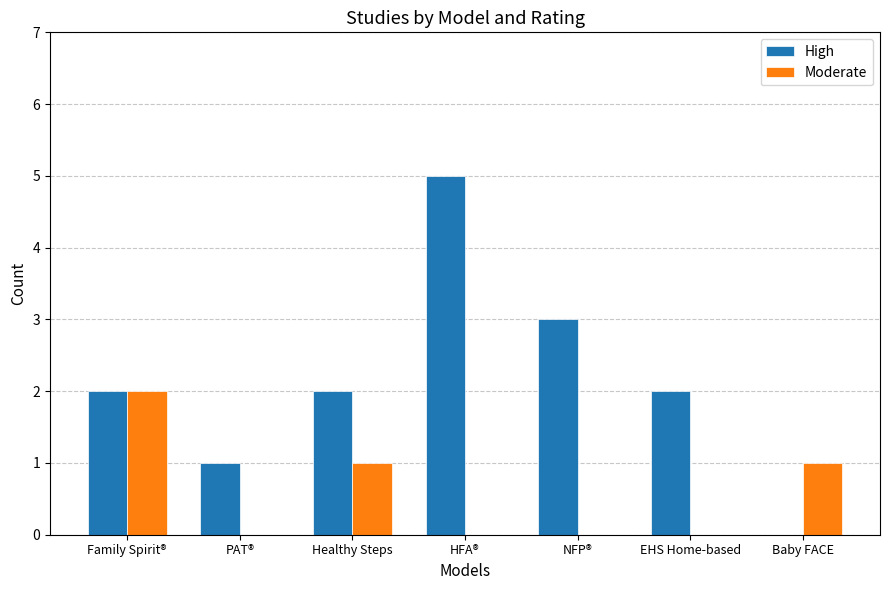

Is it true that High equals 1 at Healthy Steps?

False